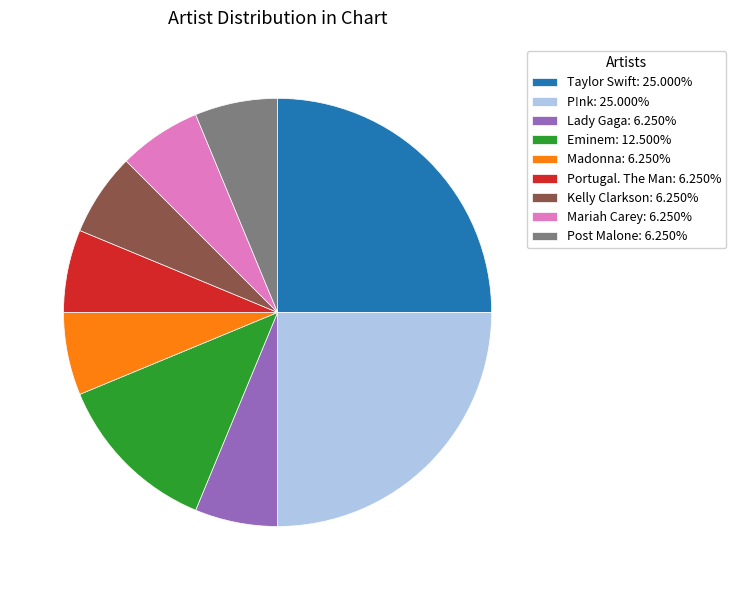

How many slices are in this pie chart?

9